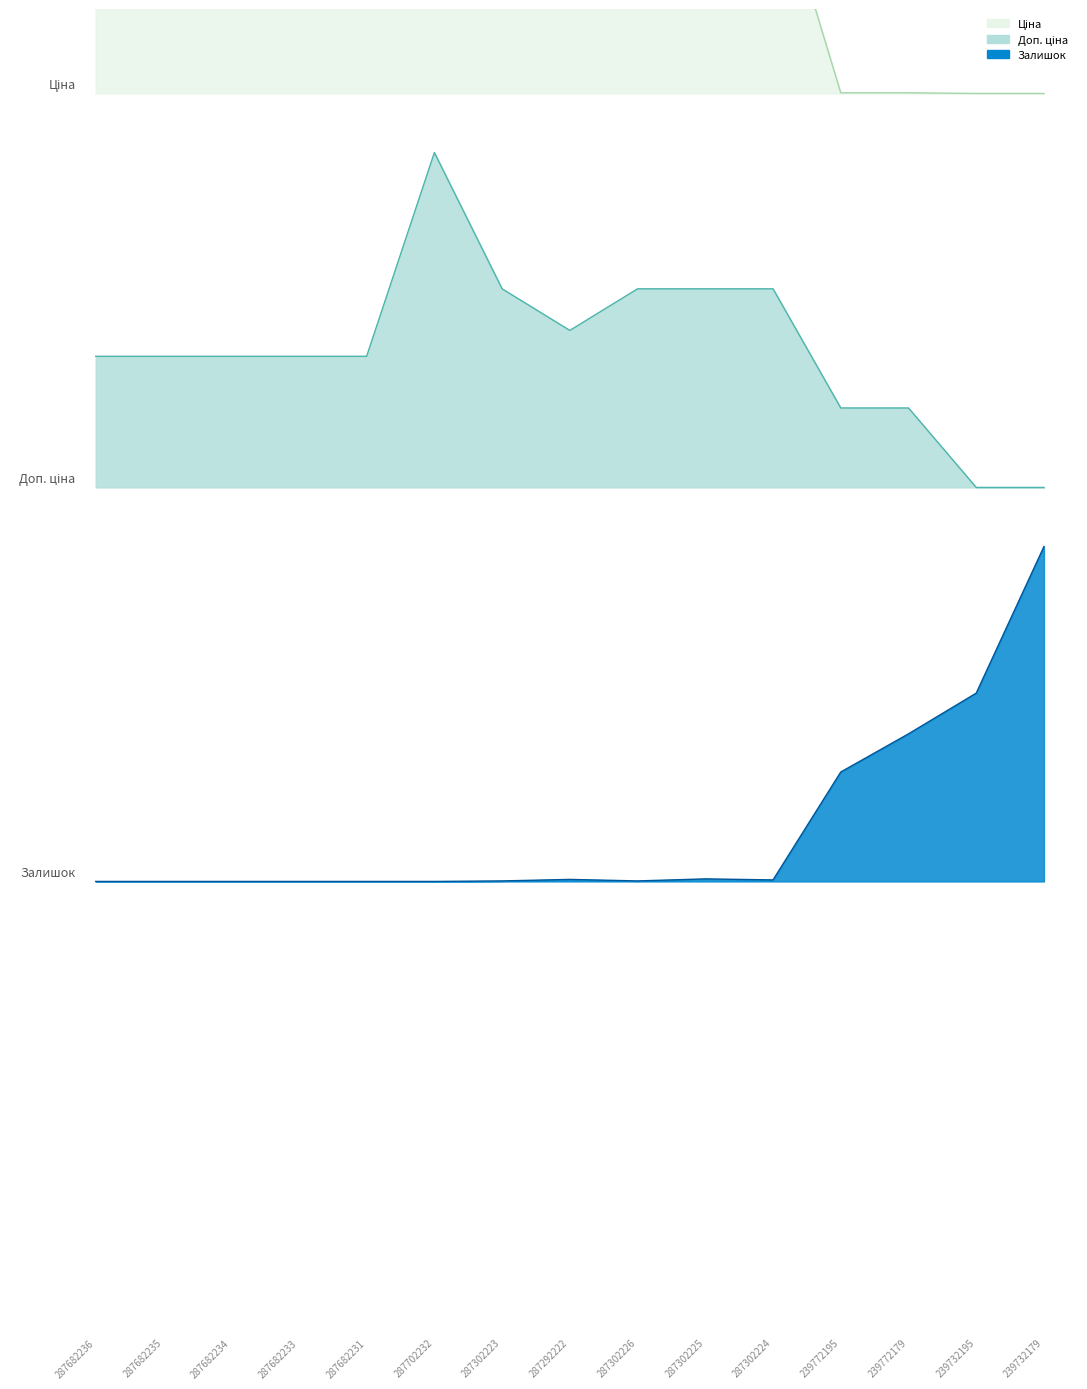

Does the chart have visible grid lines?

No